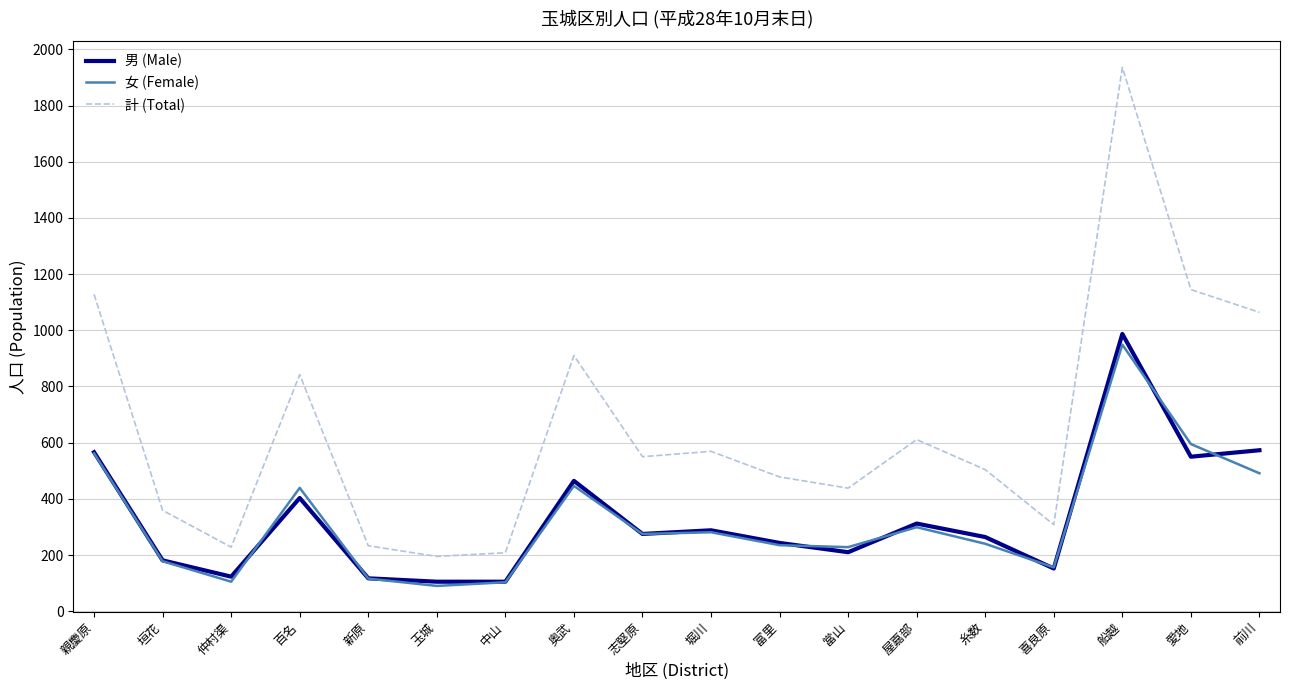

At which label does 女 (Female) reach its peak?

船越